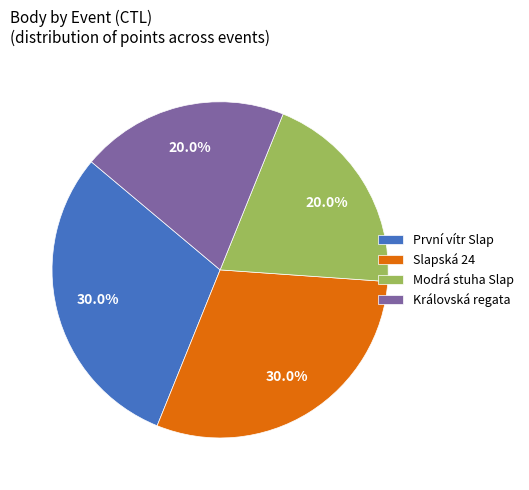

Which has a higher value, Slapská 24 or Královská regata?

Slapská 24